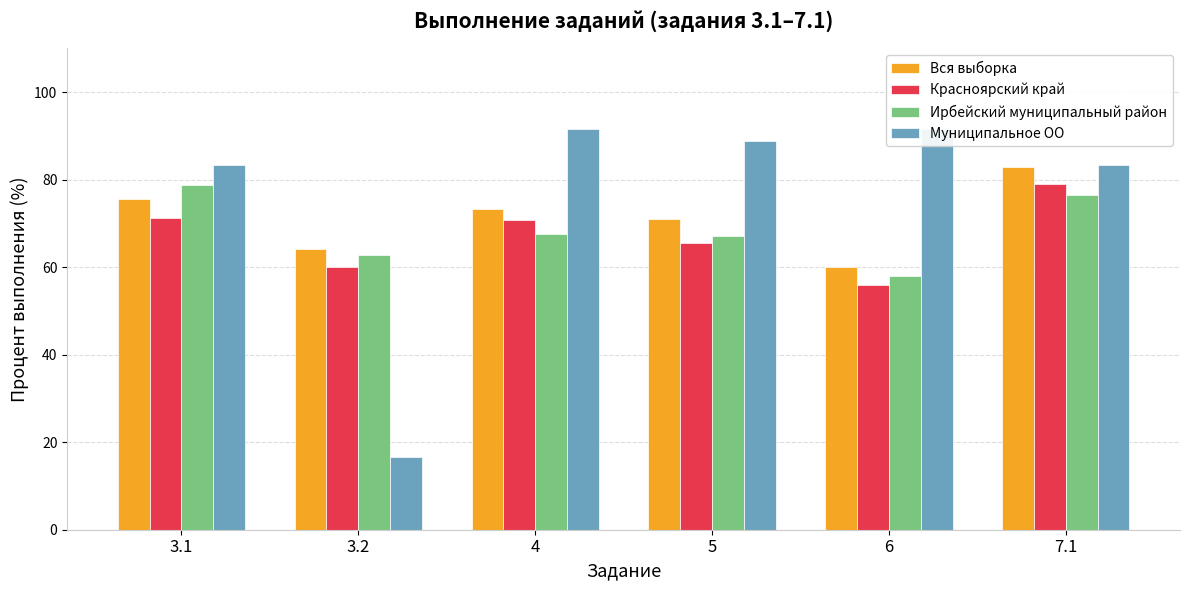

Rank the series by their average value, from highest to lowest.

Муниципальное ОО, Вся выборка, Ирбейский муниципальный район, Красноярский край